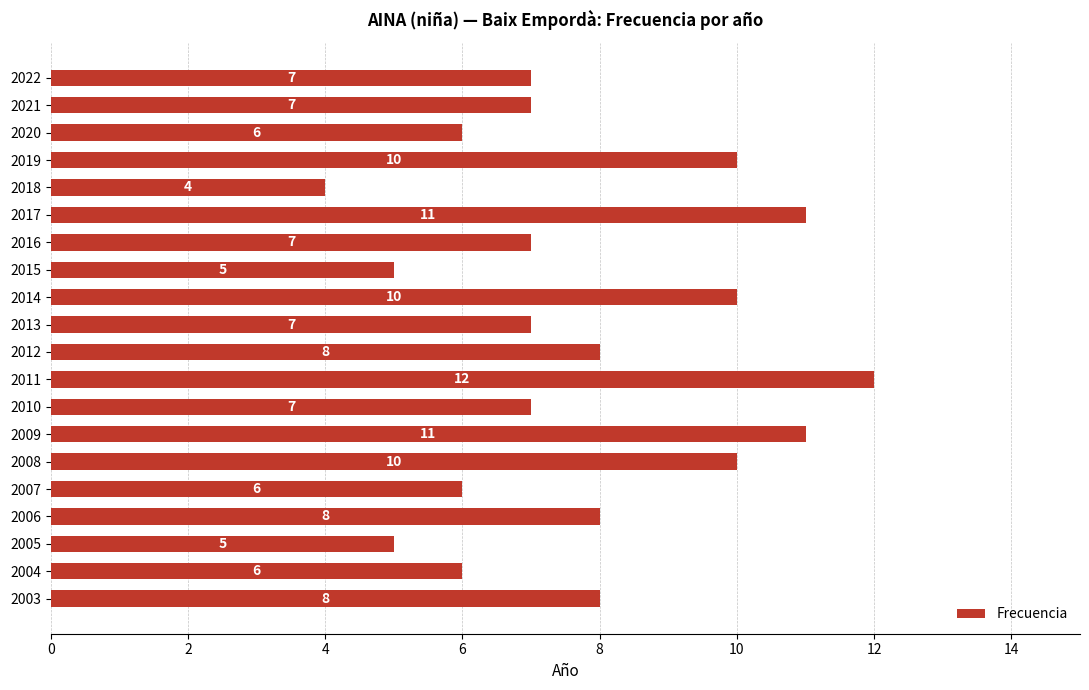

Read the value at 2014.

10